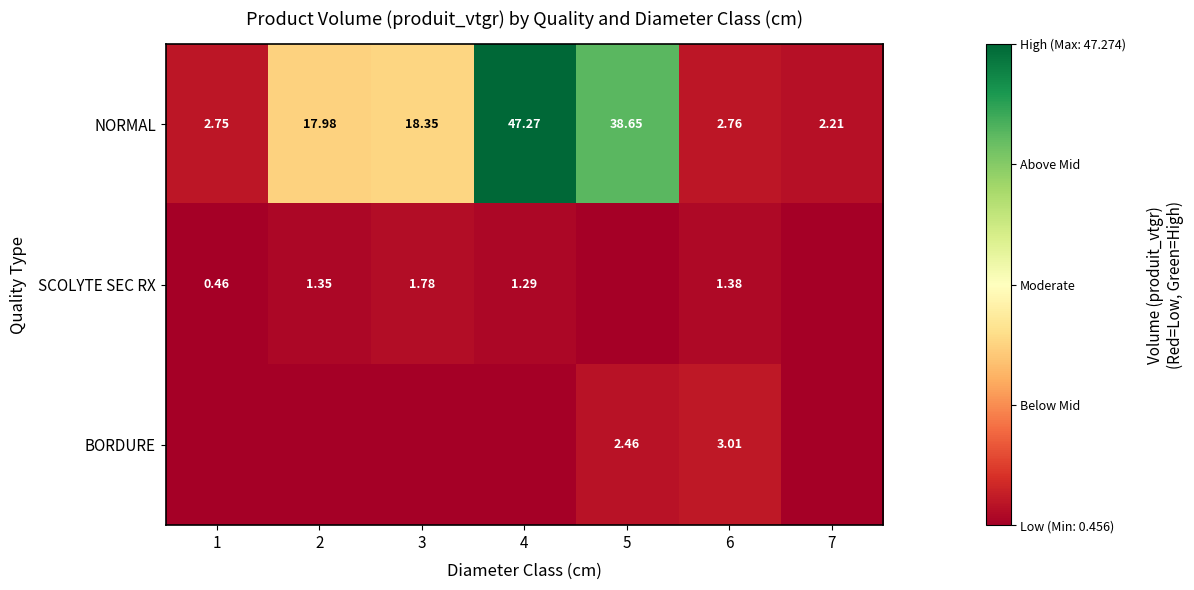

Is the value of SCOLYTE SEC RX at 6 greater than the value of NORMAL at 5?

No